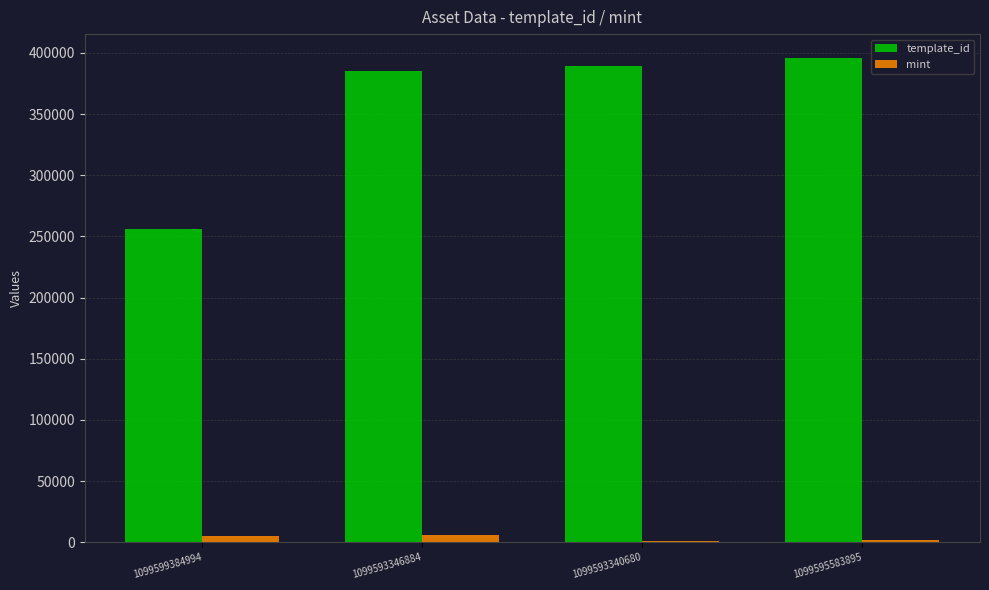

True or false: mint has a value of 1714 at 1099595583895.

True